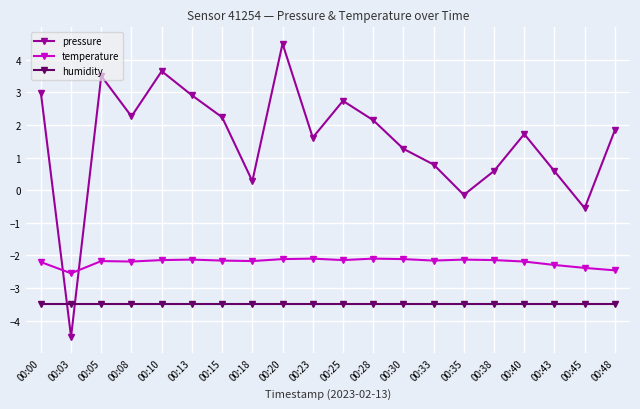

True or false: humidity and temperature intersect in this chart.

False